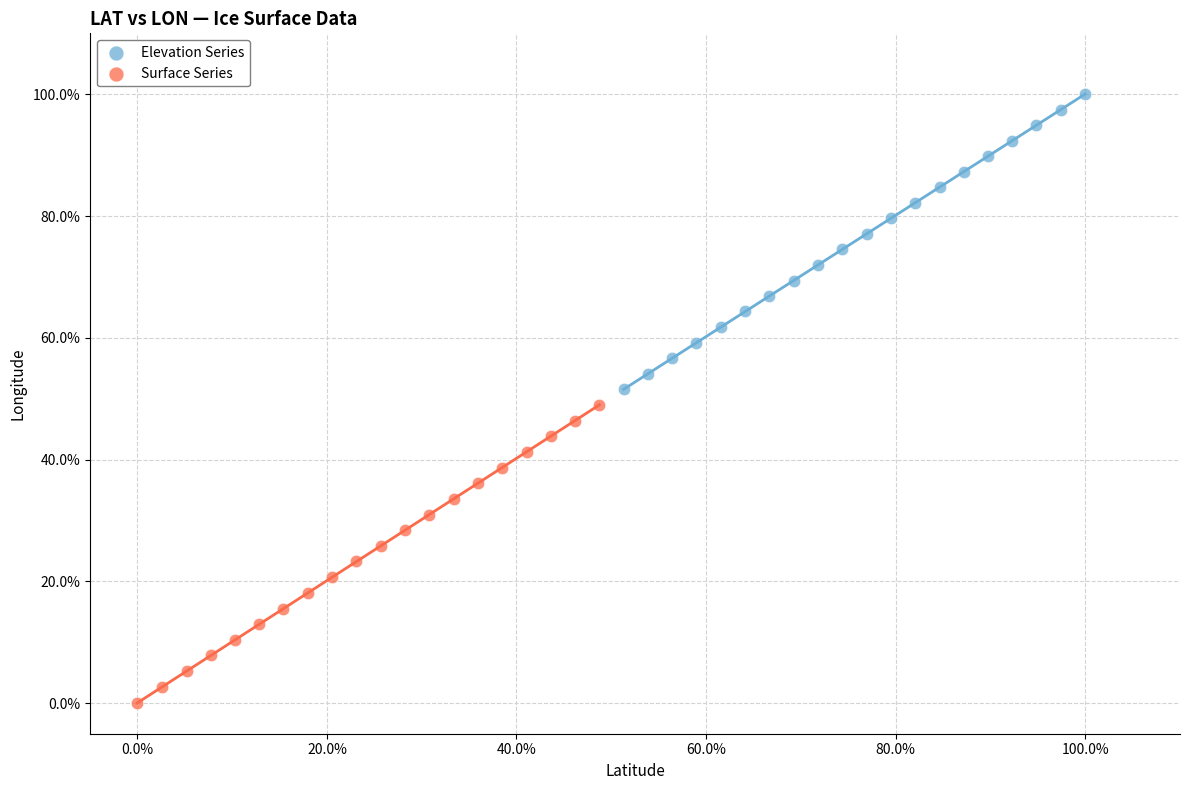

Which series reaches the minimum Y coordinate?

Surface Series